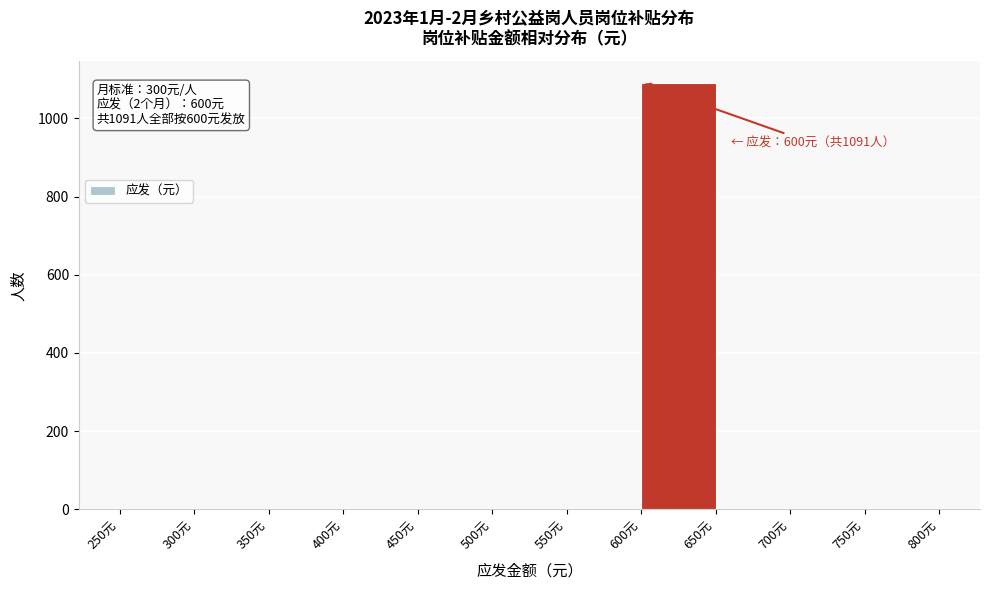

Which range on the x-axis has the tallest bar?

600 to 650